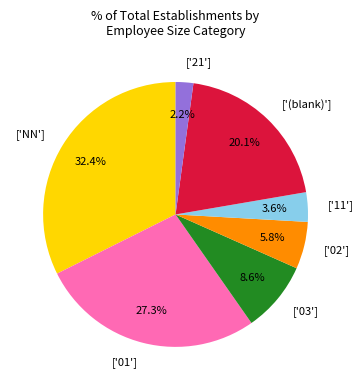

Which category has the smallest portion of the pie?

['21']